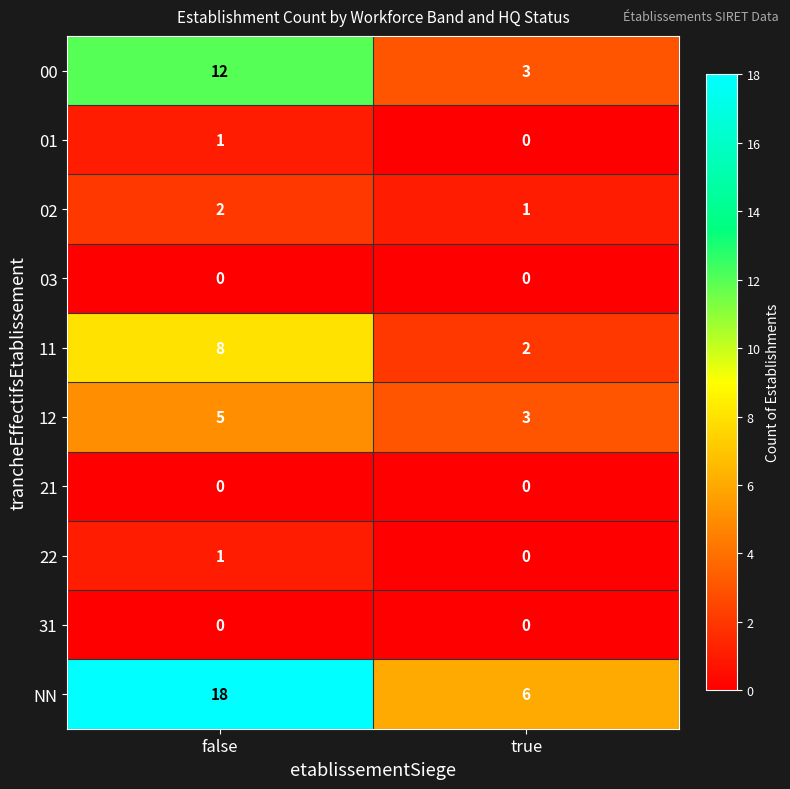

Reading left to right, transcribe all the data shown in this chart.

00: 12	3
01: 1	0
02: 2	1
03: 0	0
11: 8	2
12: 5	3
21: 0	0
22: 1	0
31: 0	0
NN: 18	6